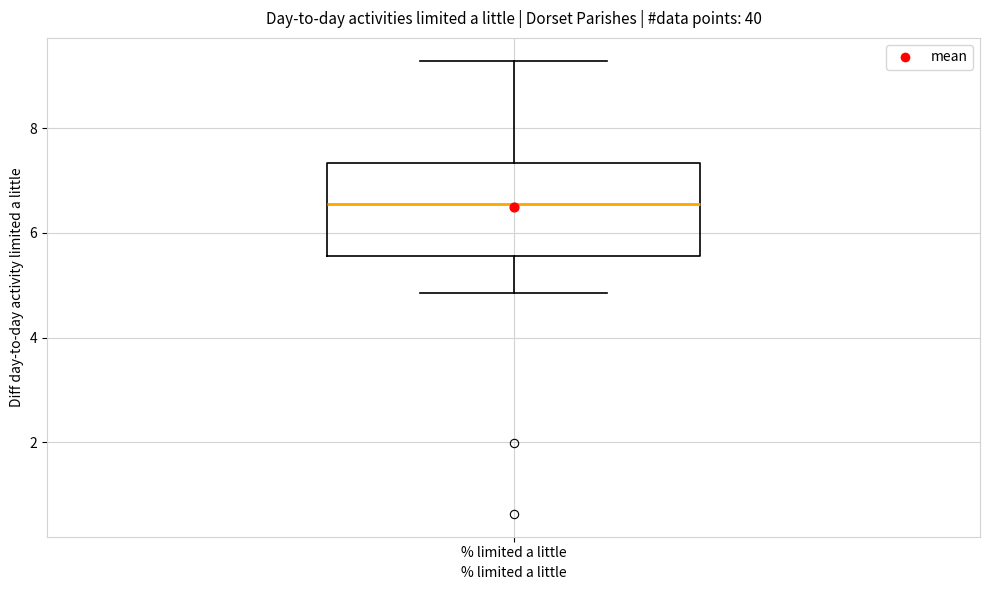

Where is the upper edge of the box for % limited a little on the y-axis? The values are not printed on the chart, so give them approximately, as read against the axis.

7.4